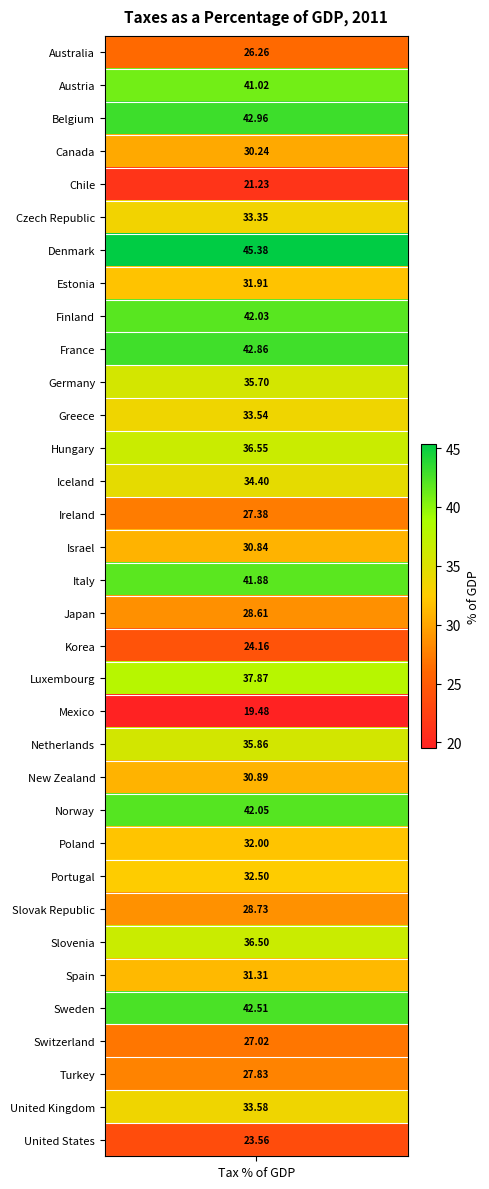

What is the difference between the second highest and minimum values?

23.5